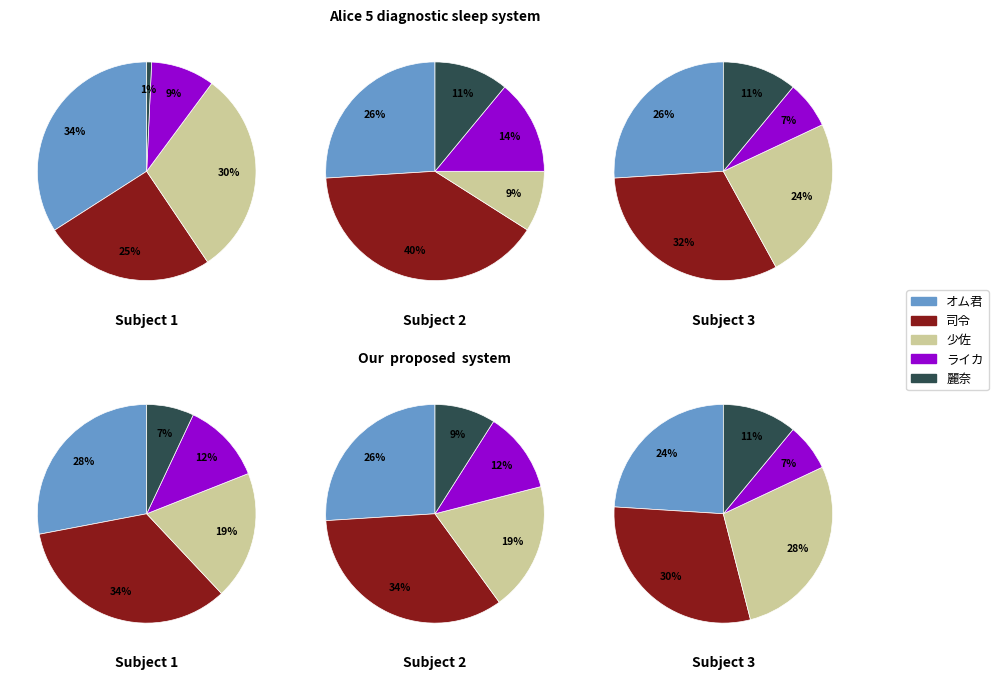

True or false: オム君 accounts for 41% of the total.

False